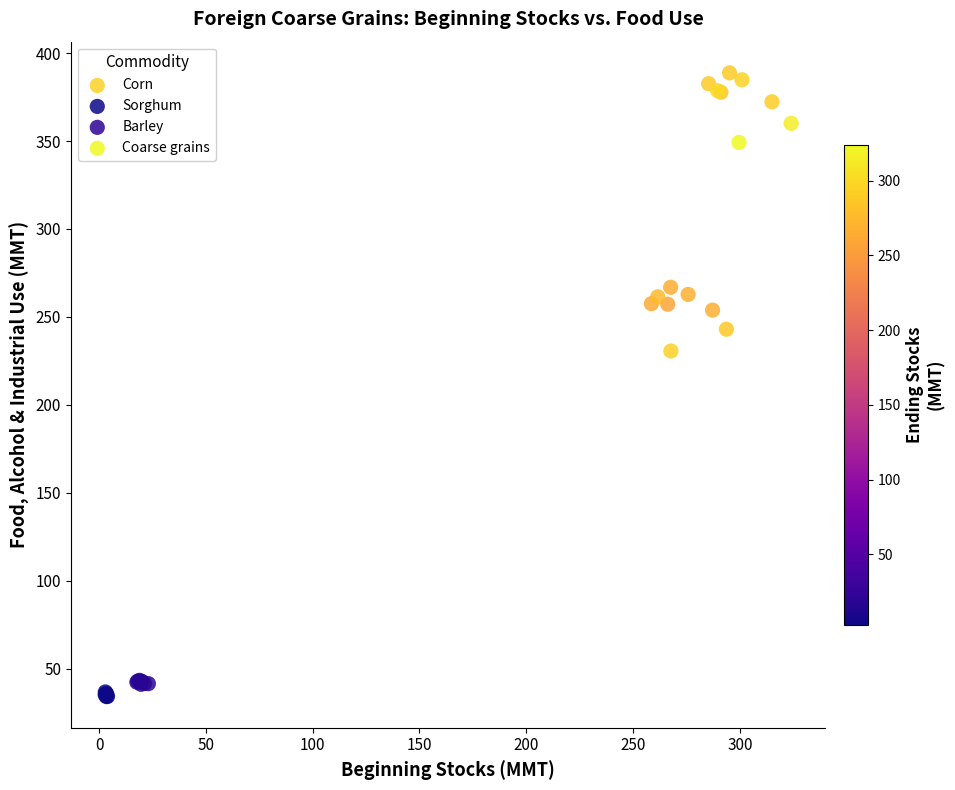

Which series reaches the minimum Y coordinate?

Sorghum